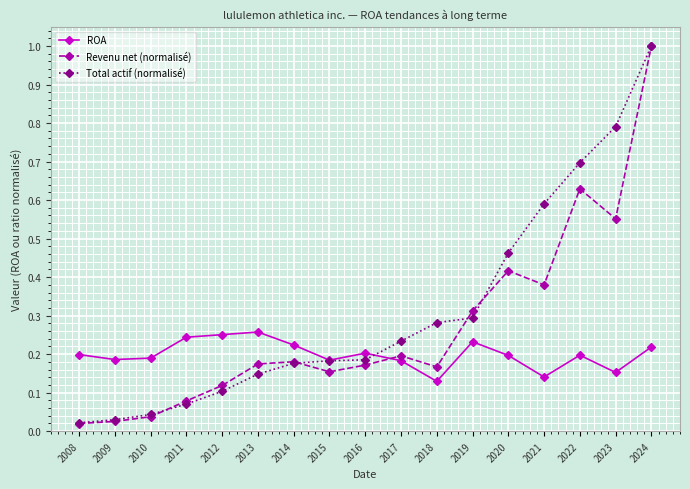

The ROA series shows 0.1 at 2021. True or false?

True